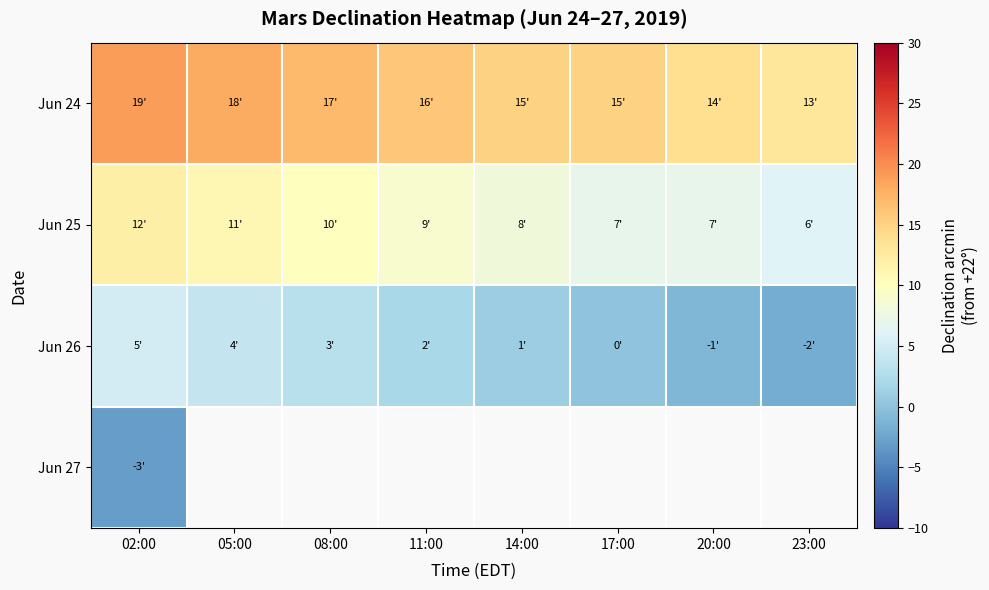

Is the value of Jun 27 at 02:00 greater than the value of Jun 24 at 05:00?

No